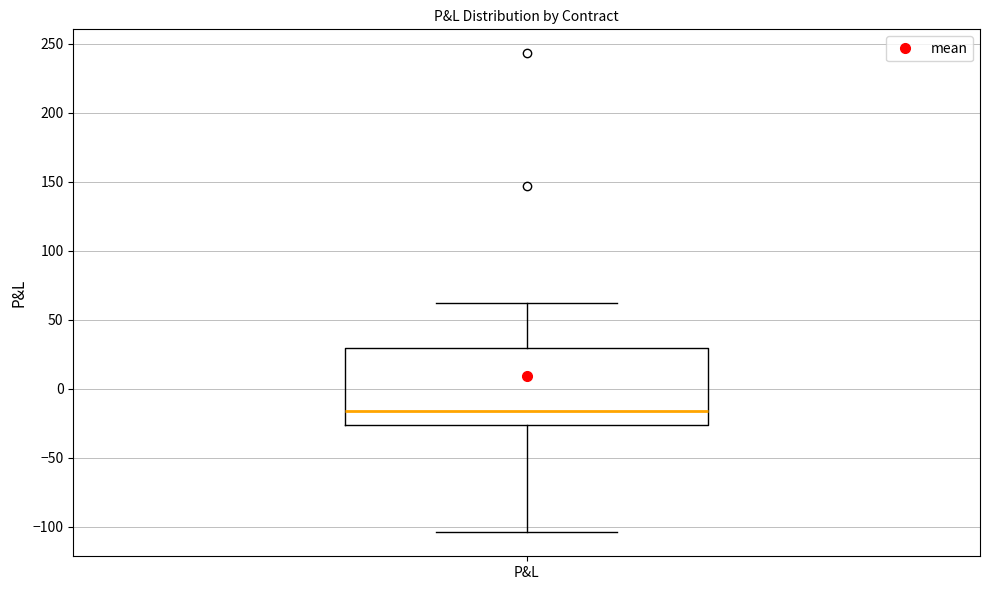

Where does the upper whisker of the box for P&L end on the y-axis? The values are not printed on the chart, so give them approximately, as read against the axis.

60